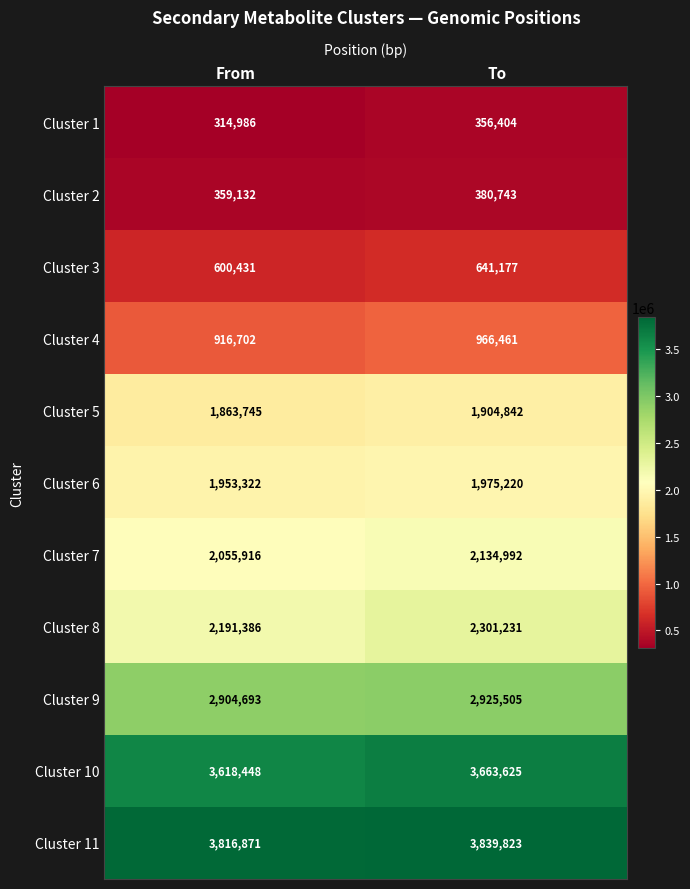

Between From and To, which series saw the biggest shift?

Cluster 8